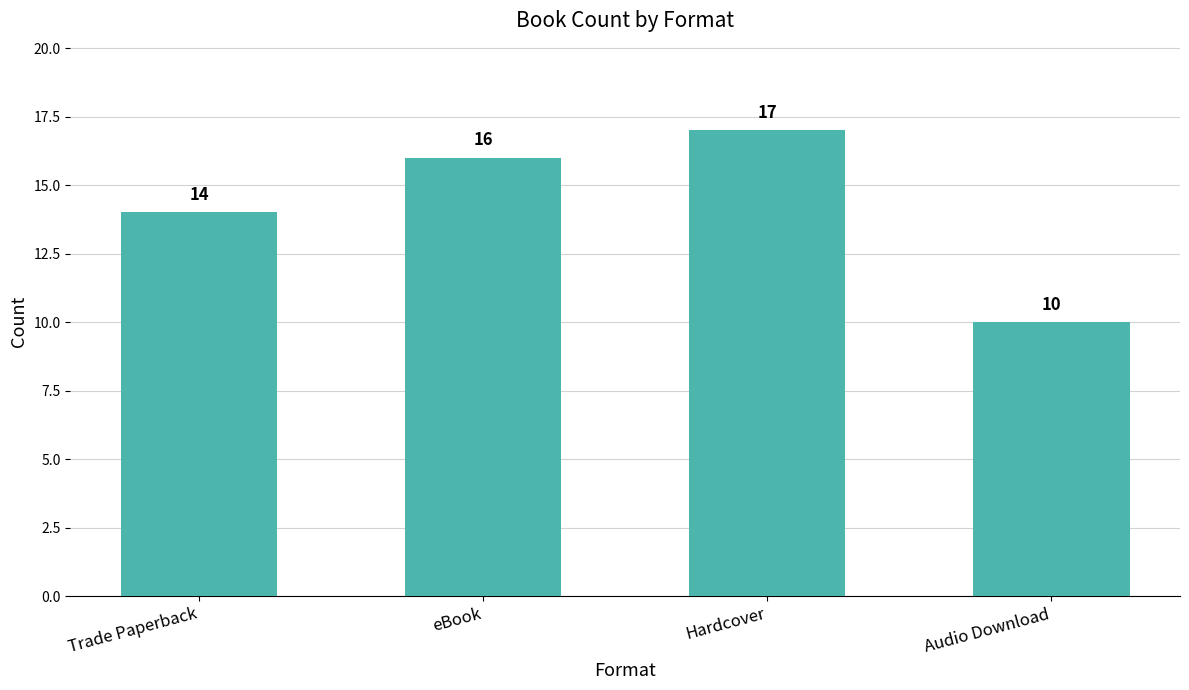

How many values are between 14 and 17?

3